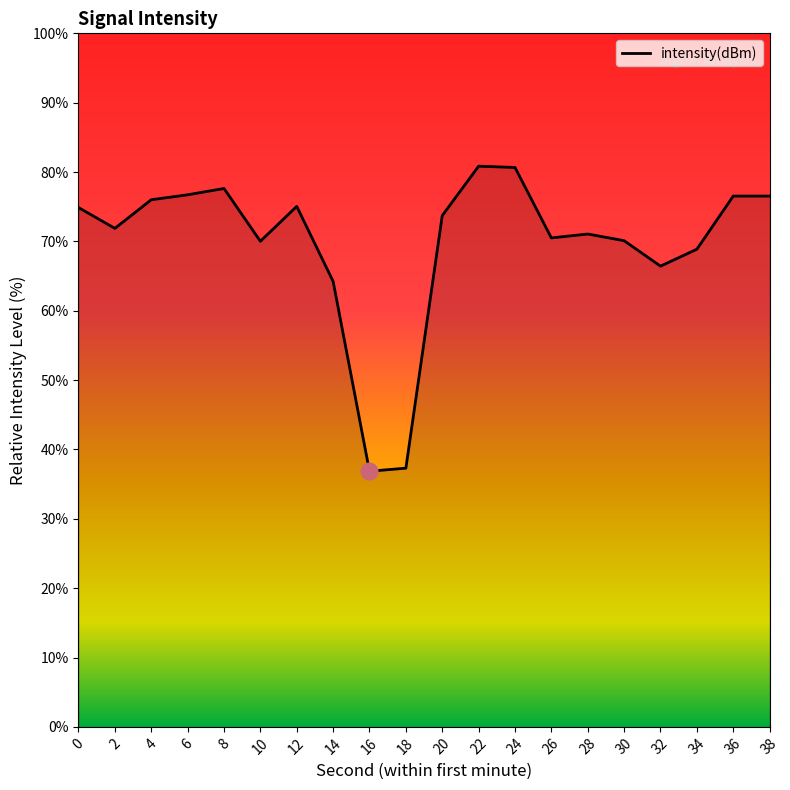

What is the change in value from 6 to 30?

-6.6